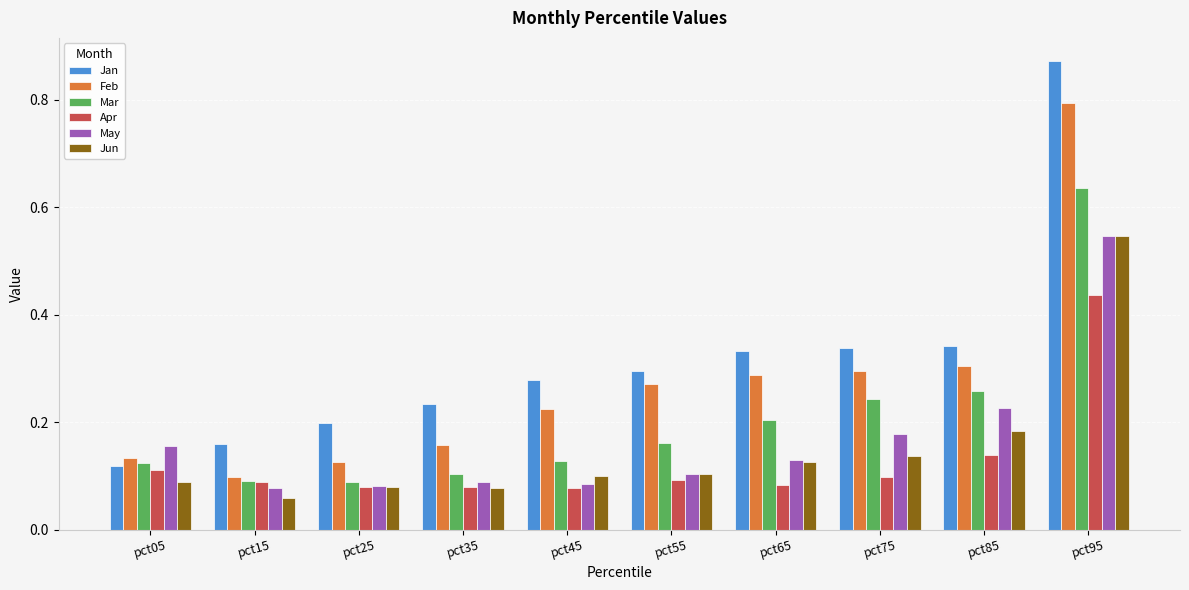

The value of Apr at pct25 is 0.1. True or false?

True